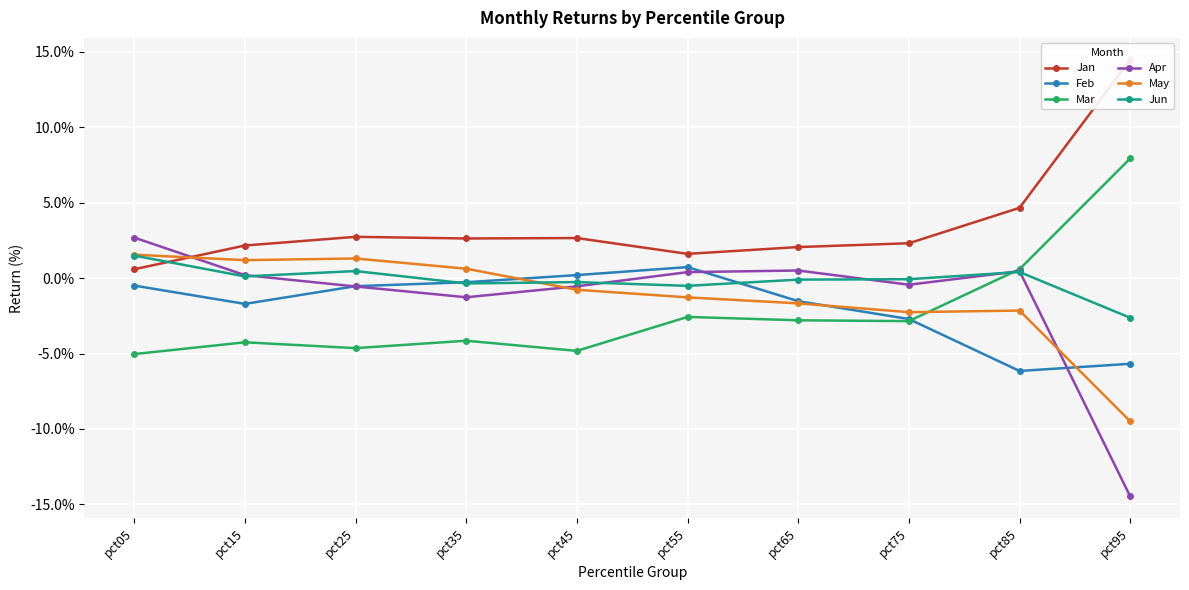

List the series in order of their peak value, lowest first.

Feb, Jun, May, Apr, Mar, Jan